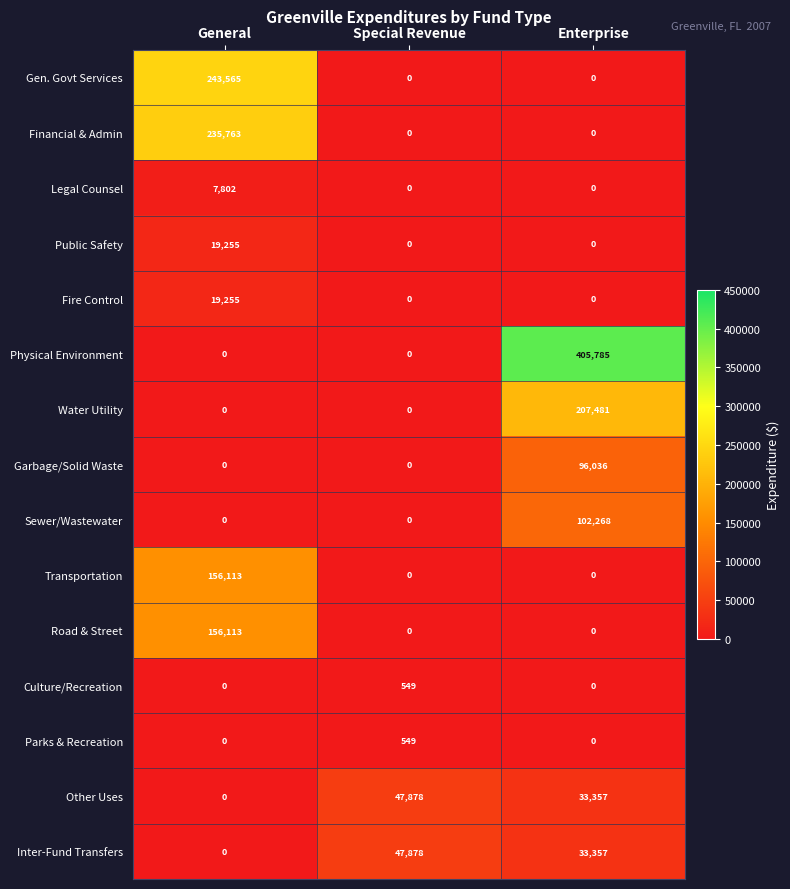

Read the Garbage/Solid Waste value at Enterprise, to the nearest 10.

96040